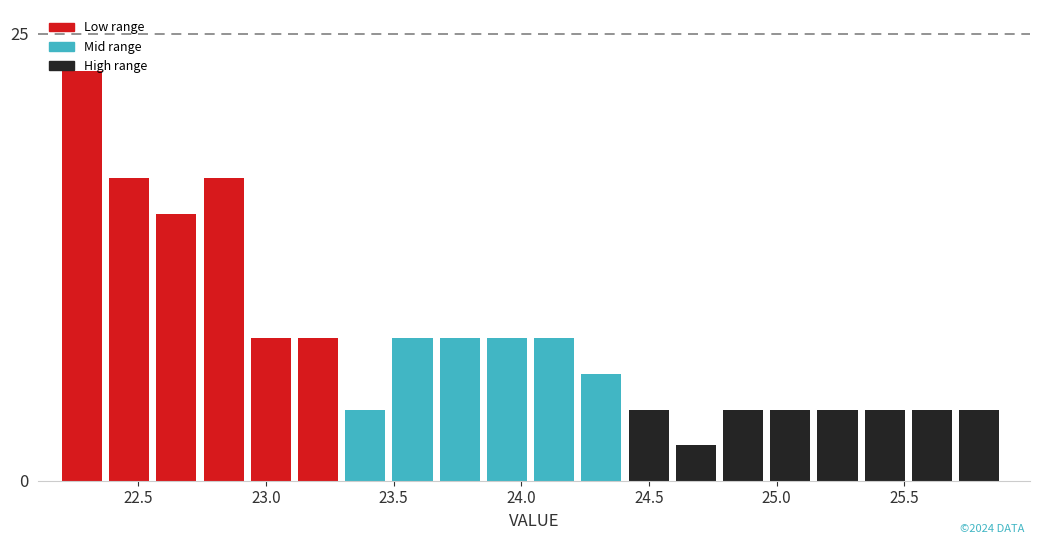

Read against the x-axis, roughly where is the centre of the tallest bar?

22.30